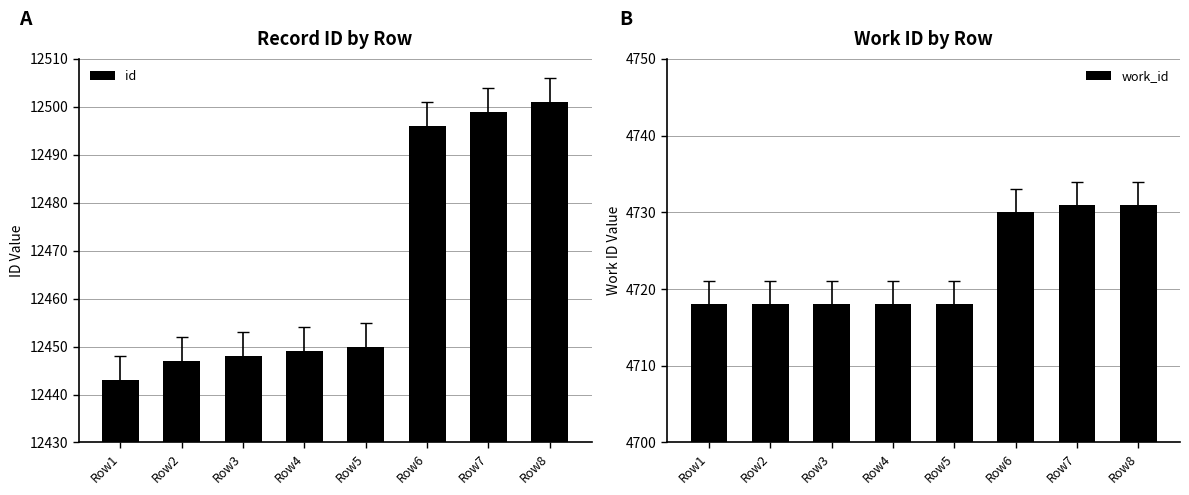

How many data points in work_id are above 4718?

3